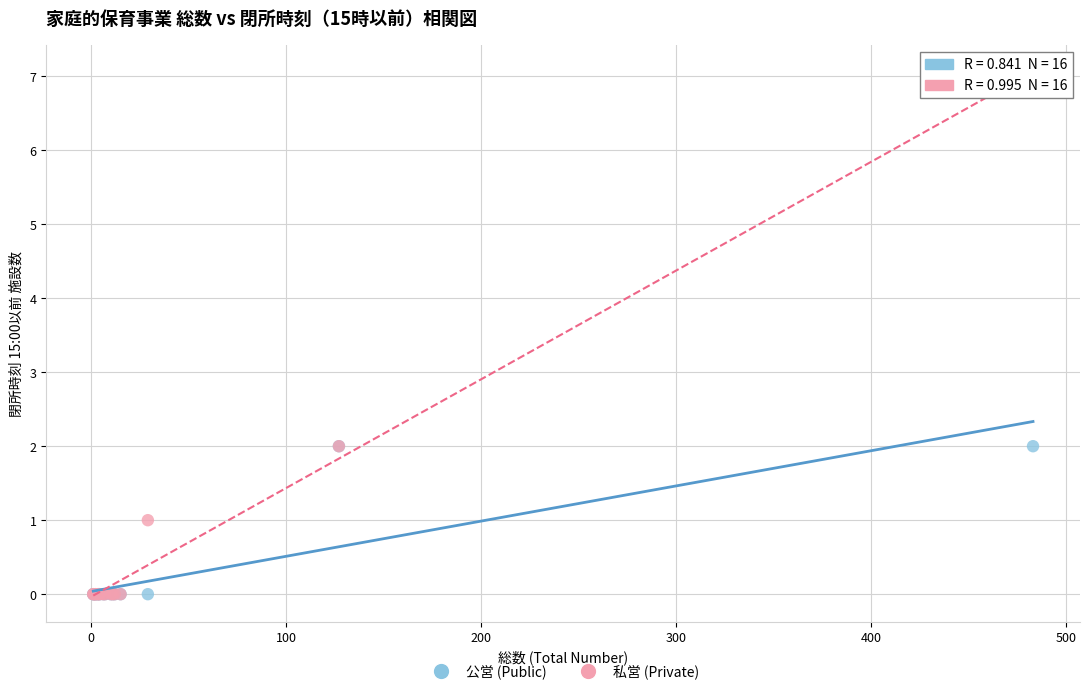

What are all the series names shown in the legend?

公営 (Public), 私営 (Private)